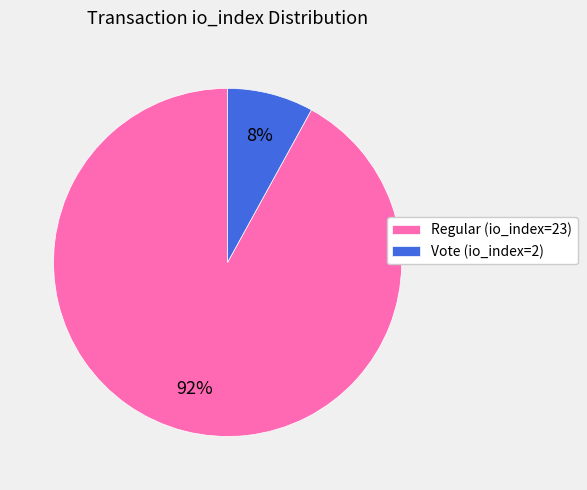

Rank the categories by value from lowest to highest.

Vote (io_index=2), Regular (io_index=23)